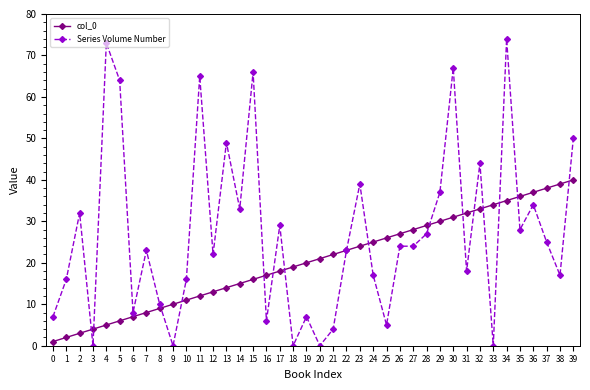

True or false: Series Volume Number and col_0 cross at least once.

True